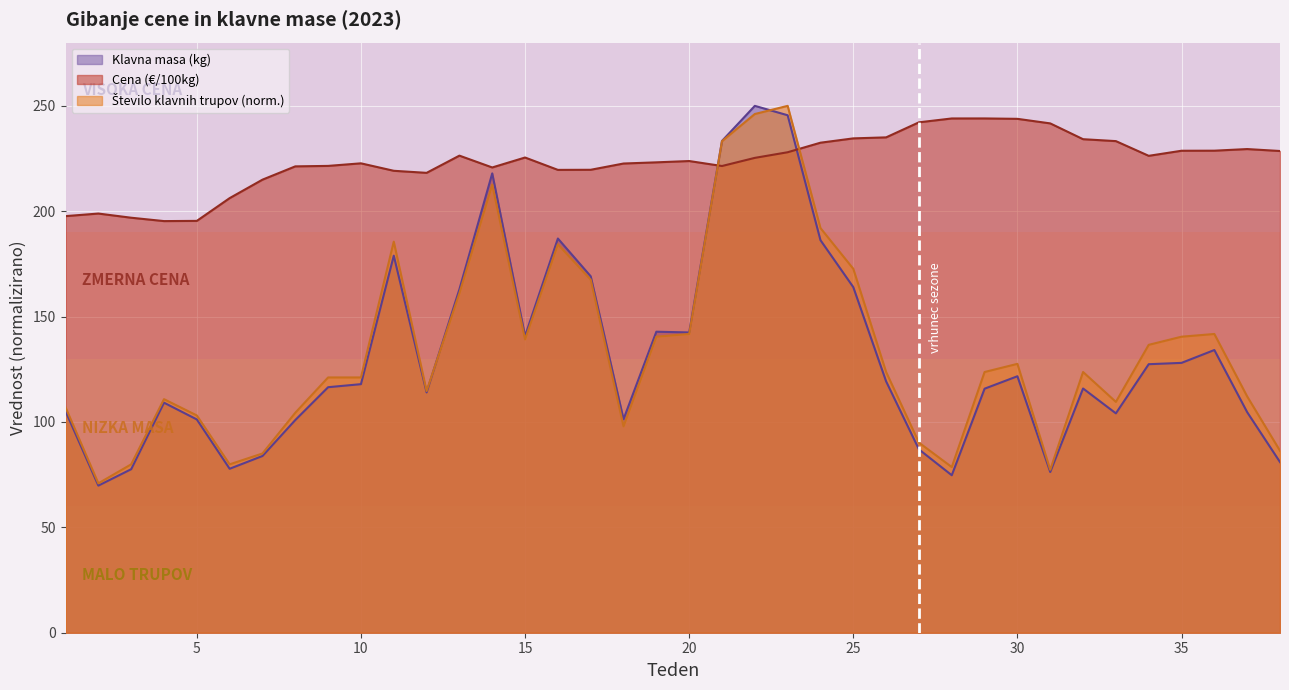

How many times do Število klavnih trupov and Cena (€/100kg) cross each other?

2